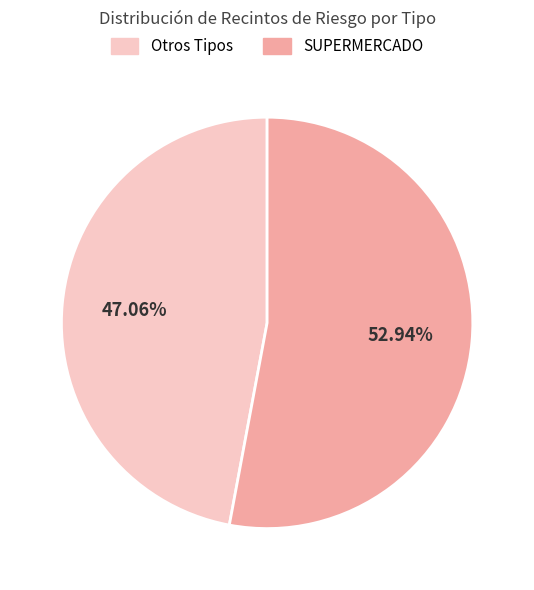

Which category accounts for the majority?

SUPERMERCADO